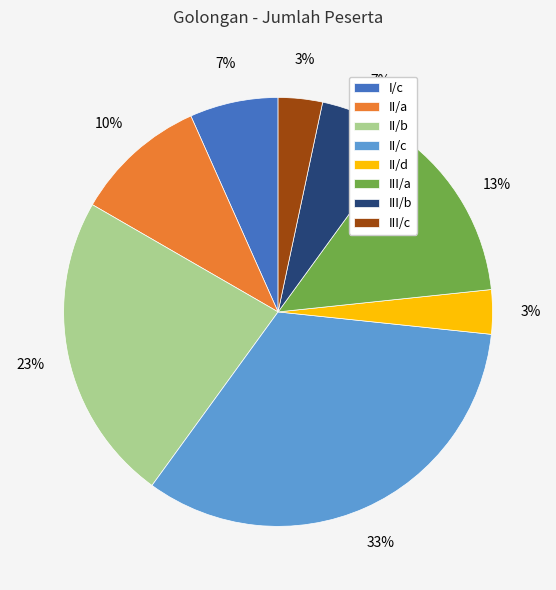

Does II/b represent more than half of the total?

No